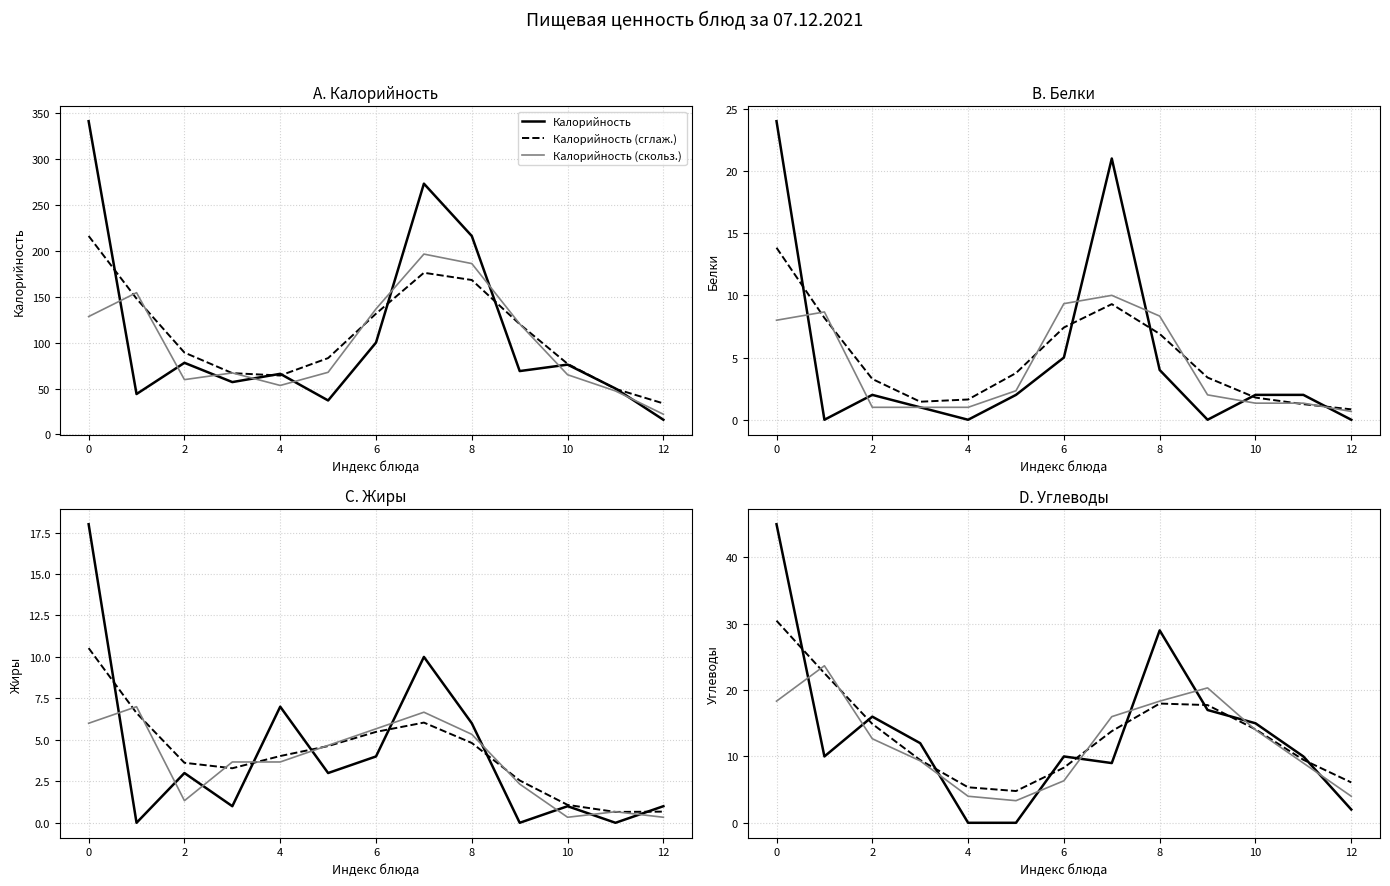

What is the highest value of the Калорийность (сглаж.) series?

216.1